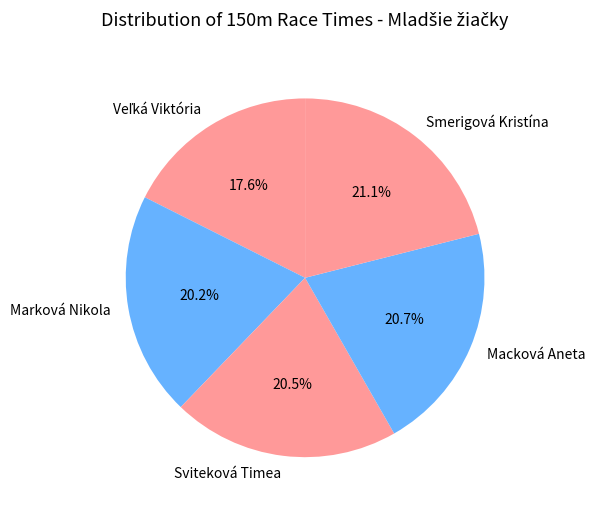

Is the sum of Marková Nikola and Macková Aneta greater than half?

No